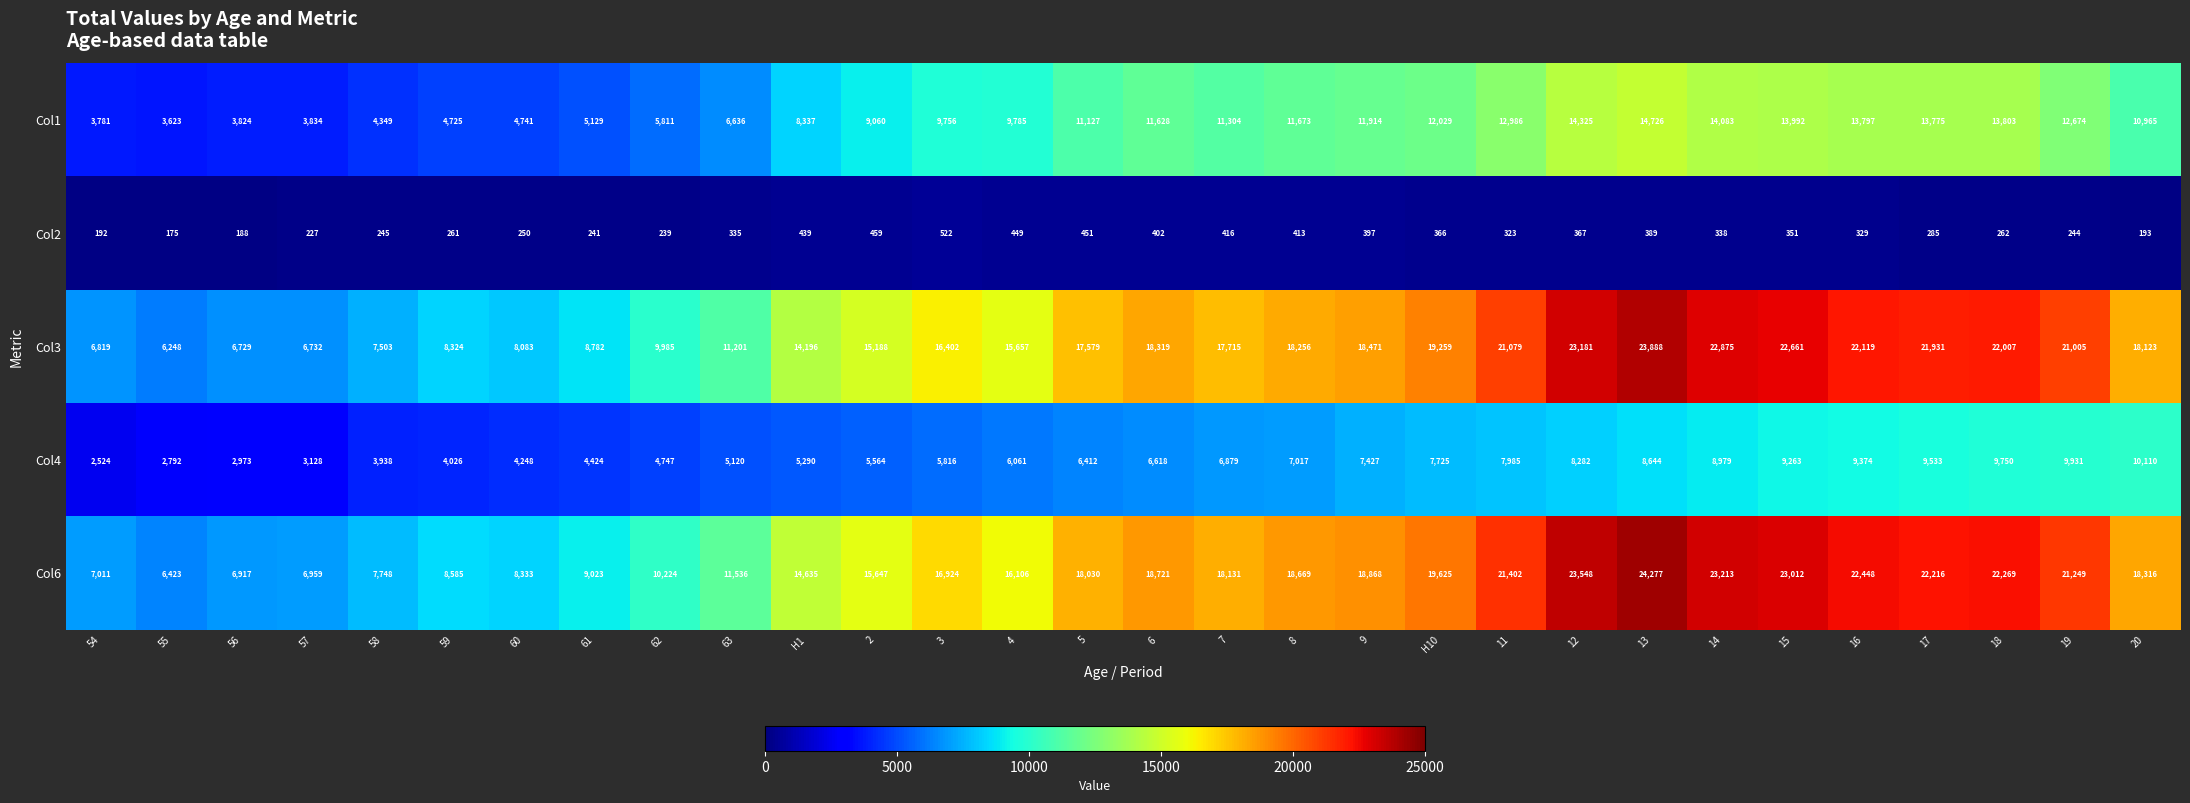

What is the smallest value displayed?

175